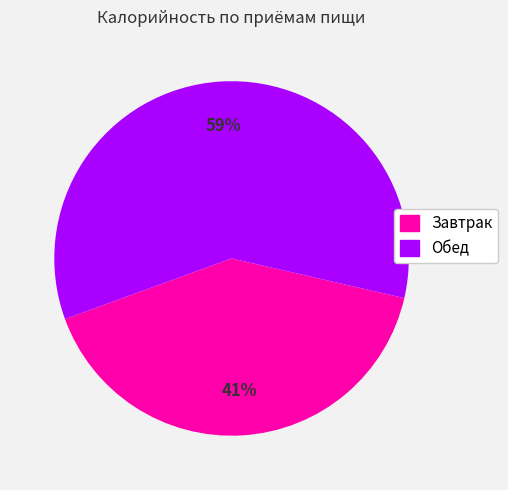

To the nearest percent, what is the difference between the Завтрак and Обед slice percentages?

18%